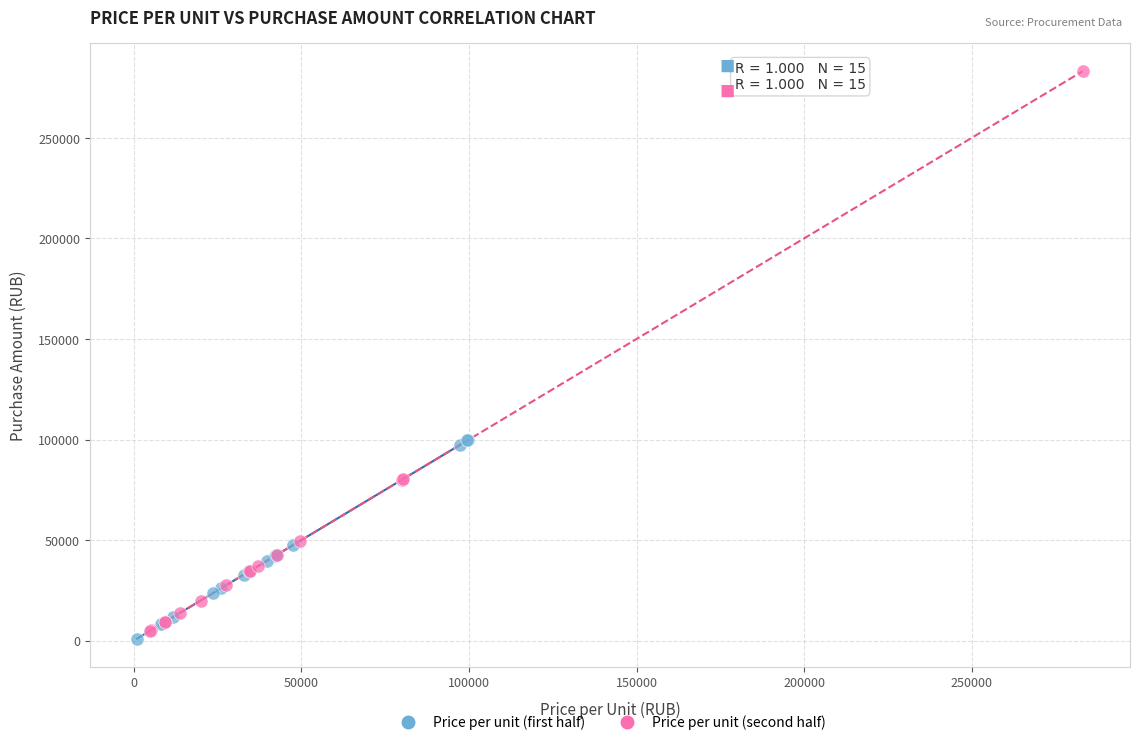

Which series reaches the maximum Y coordinate?

Price per unit (second half)